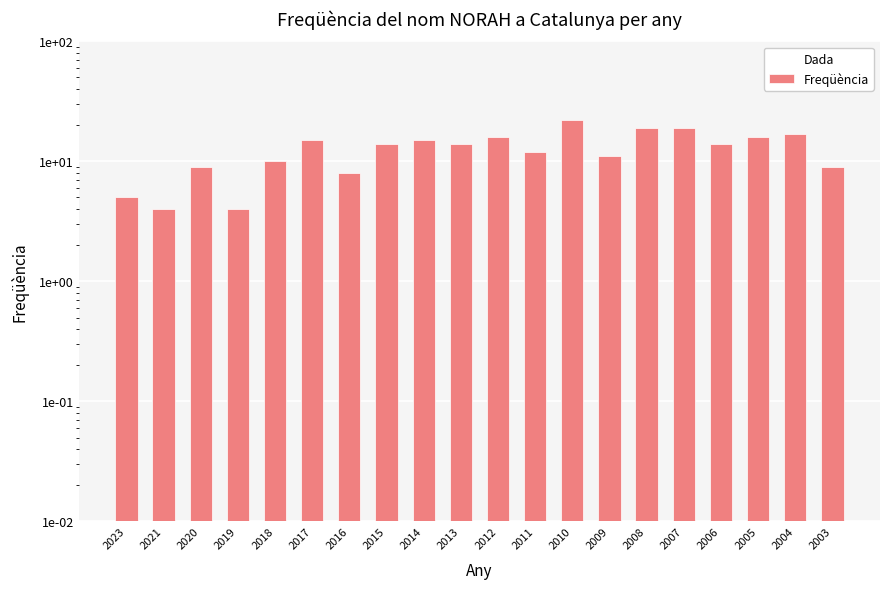

Which has a higher value, 2017 or 2014?

2017